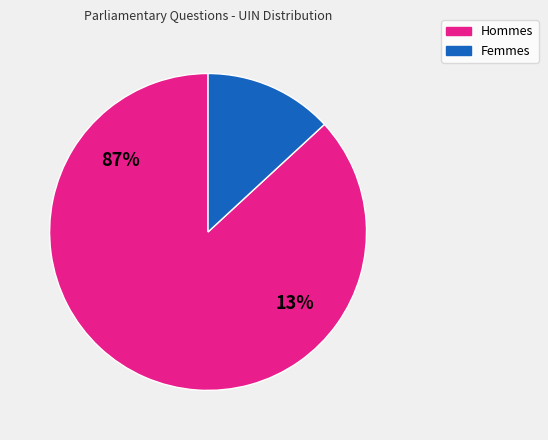

Is it true that 53875 is 18% of the pie?

False